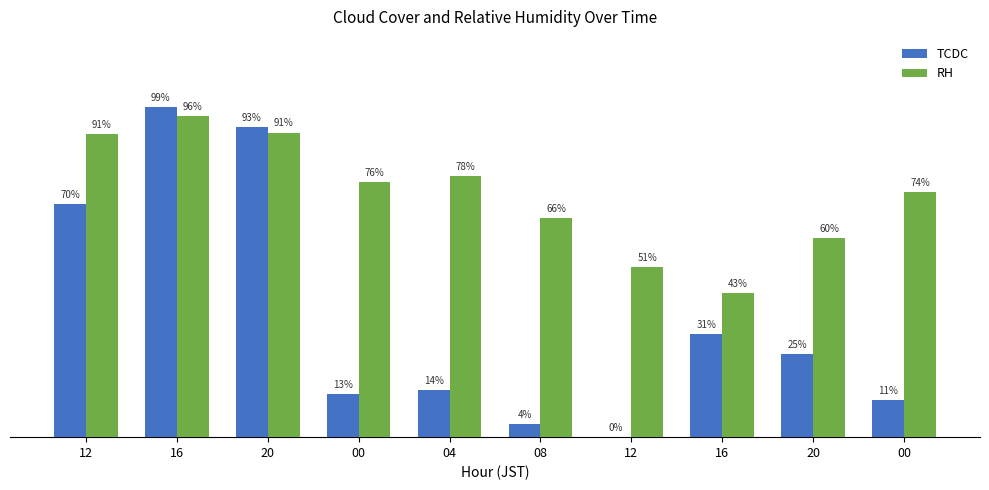

What is the label of the 6th bar from the left?

08